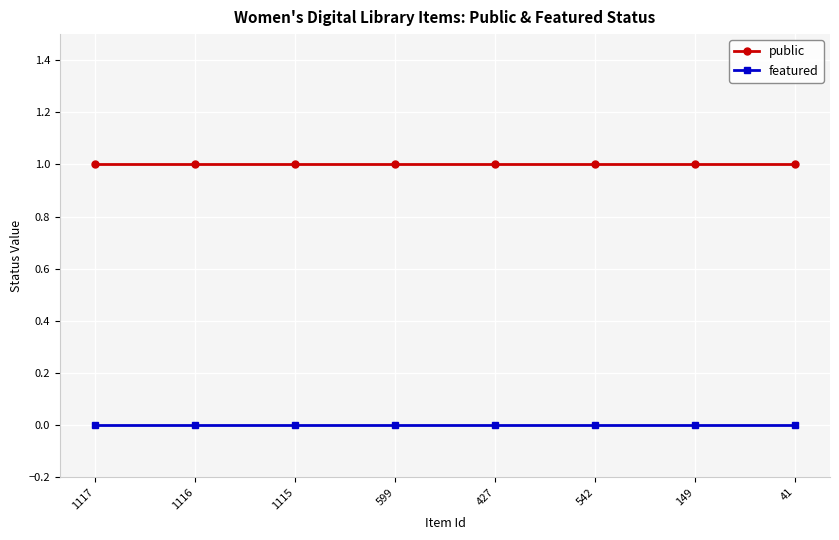

The value of featured at 1117 is 0. True or false?

True